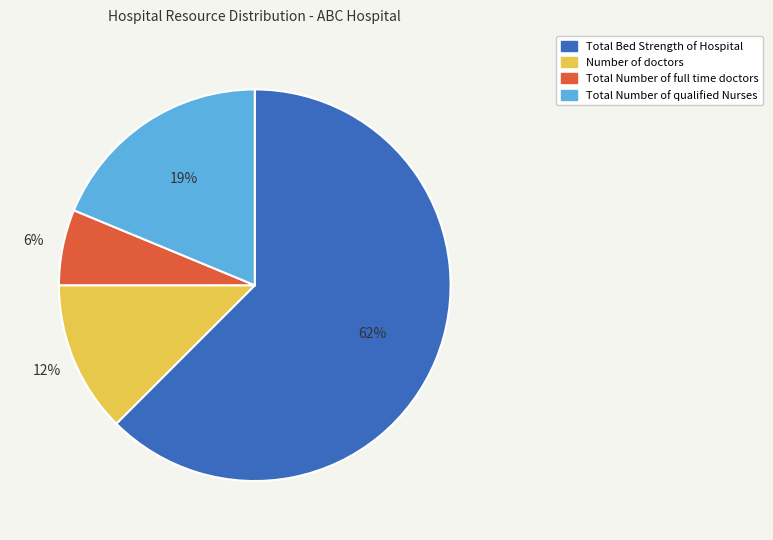

Which has a higher value, Total Bed Strength of Hospital or Number of doctors?

Total Bed Strength of Hospital